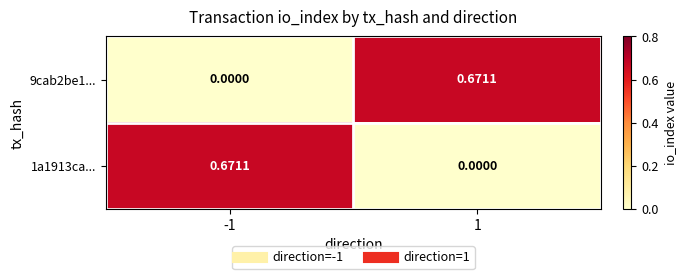

At how many categories does at least one series exceed 0?

2